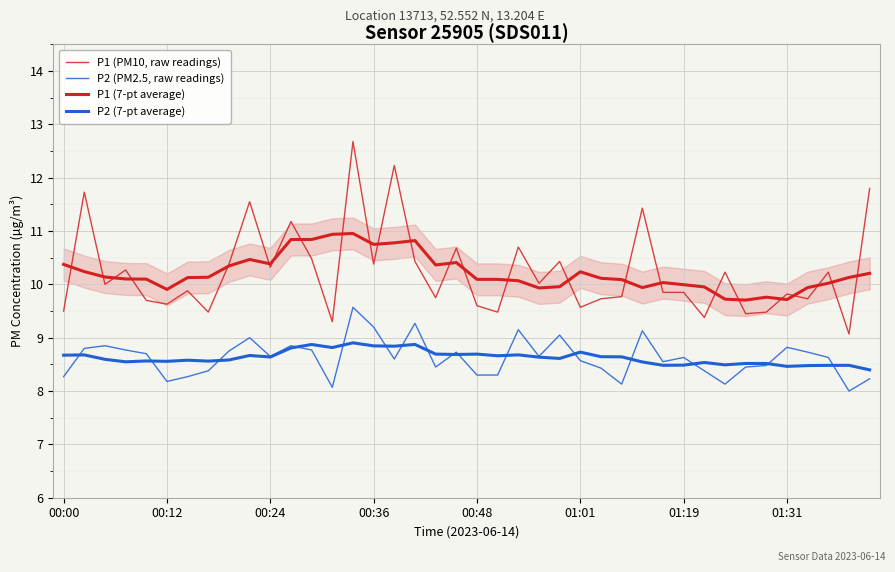

Where is P2 (7-pt average) nearest to the value 8?

39